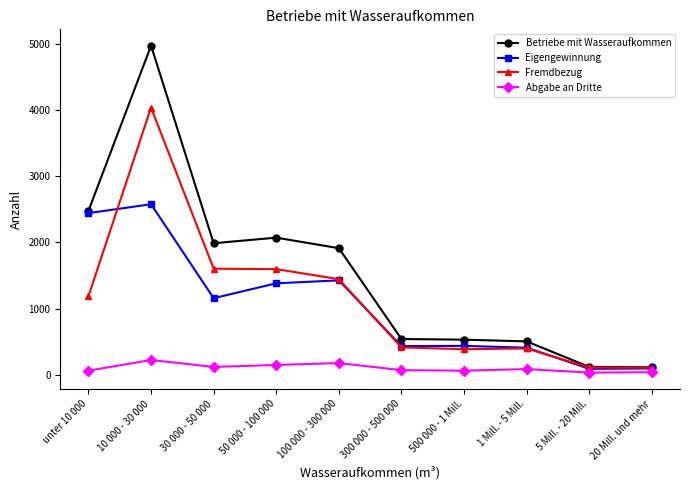

How many lines are shown in the chart?

4